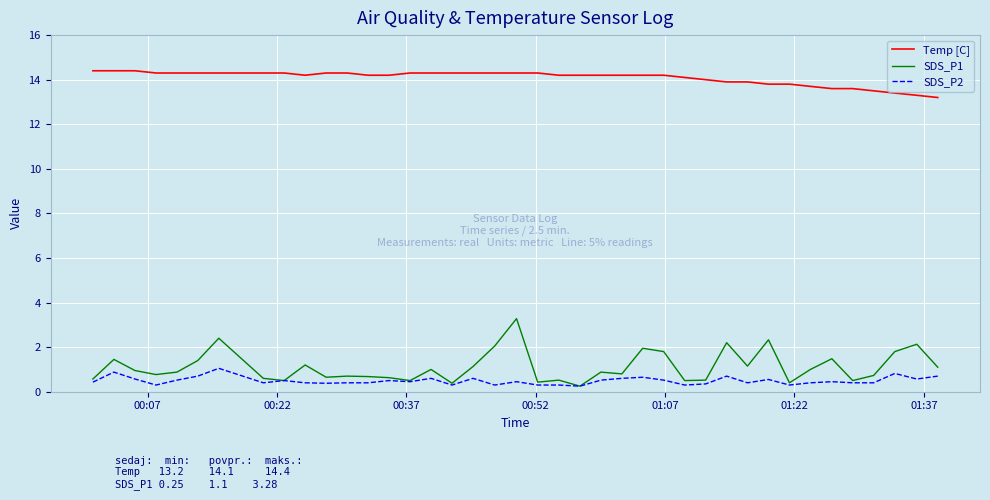

What is the highest value of the SDS_P1 series?

3.3